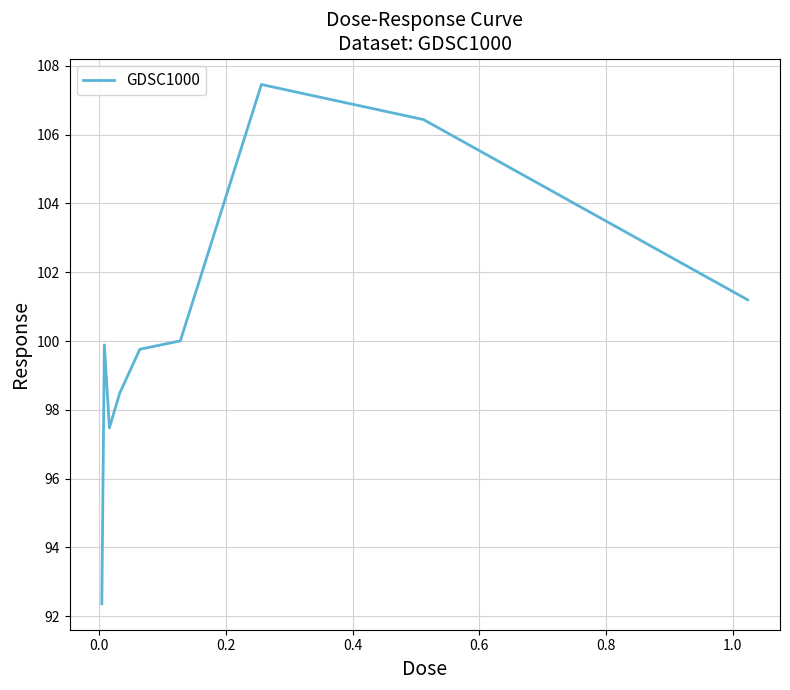

What is the smallest value displayed?

92.4